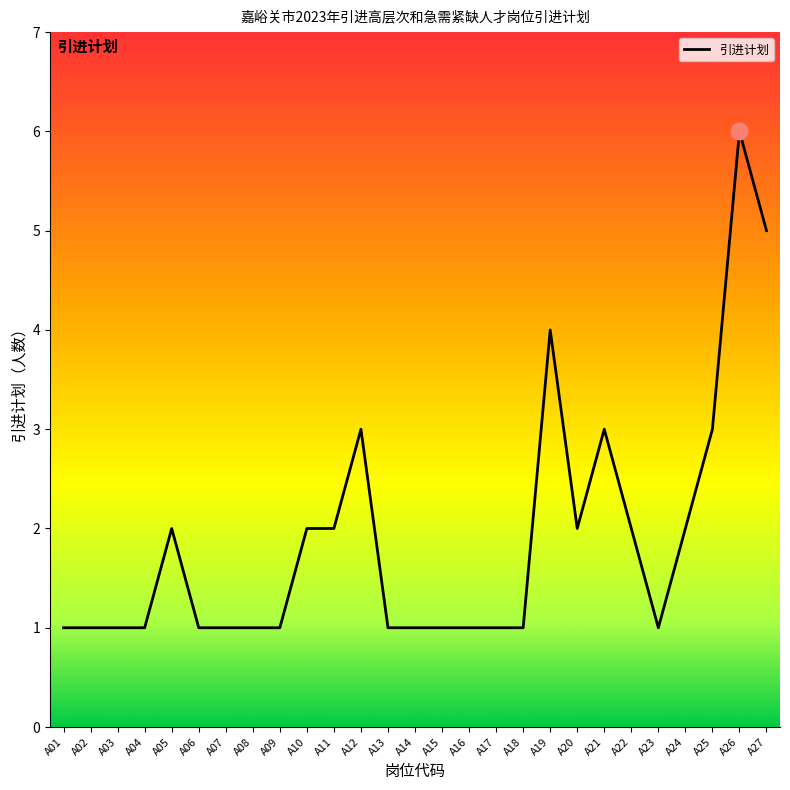

What is the ratio of the value at A11 to the value at A22?

1.0